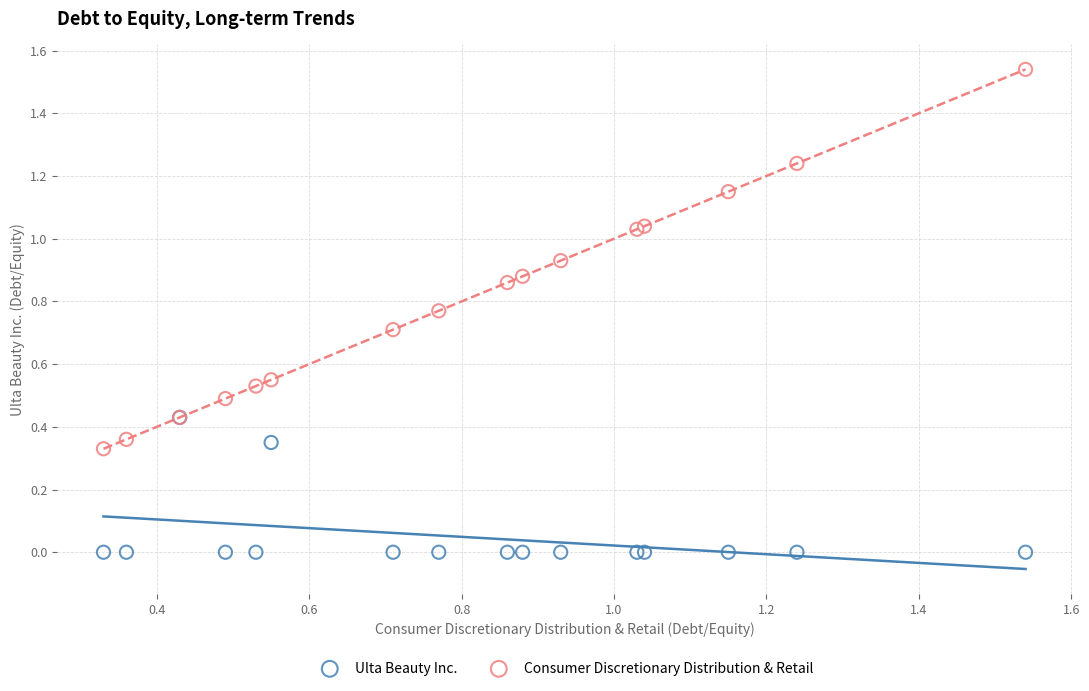

Which series has the widest spread of Y values?

Consumer Discretionary Distribution & Retail